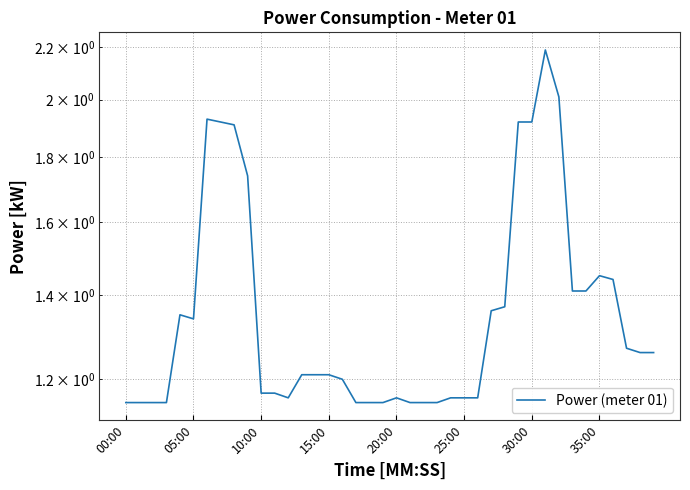

How many interior local peaks (higher than both neighbors) does the data have?

5